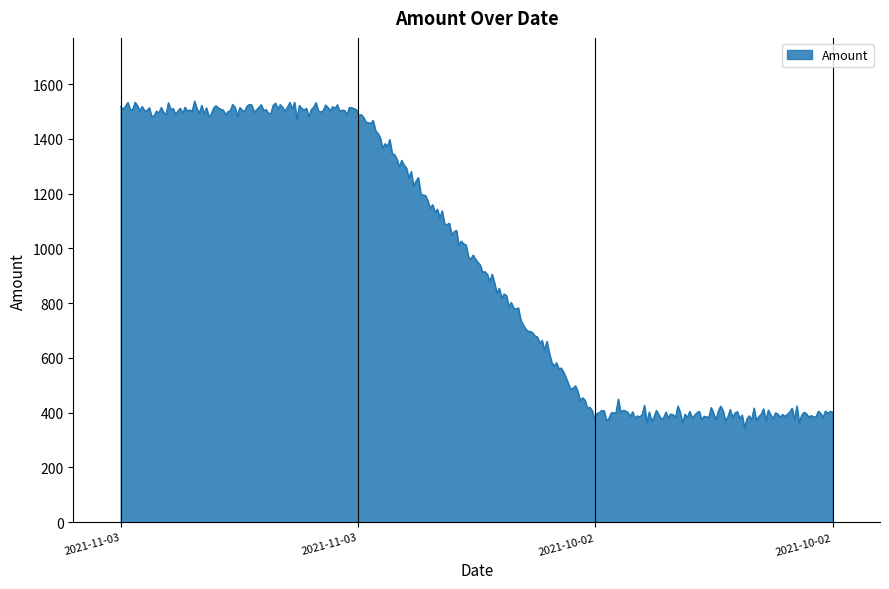

What is the minimum value shown in the chart?

344.0